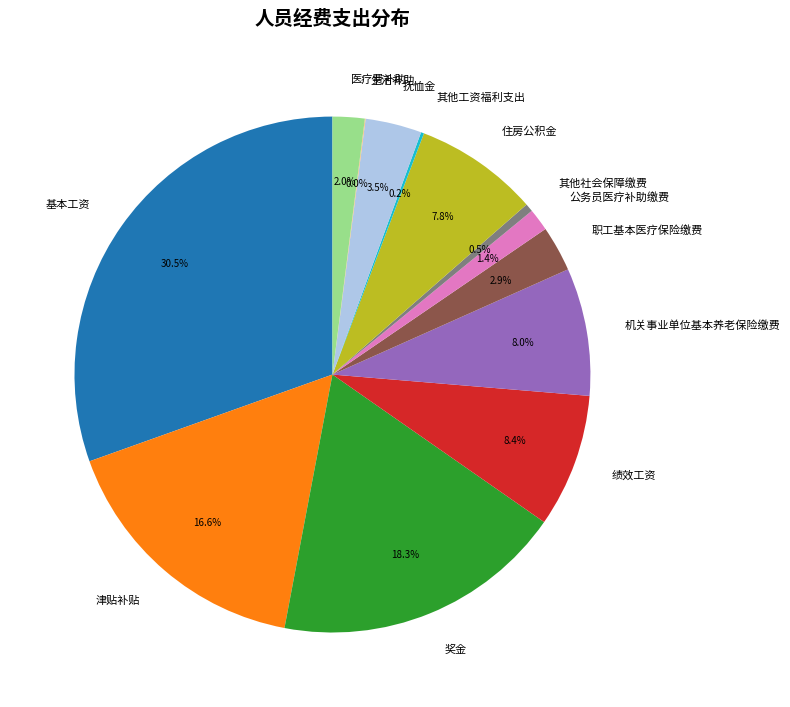

Approximately how many times larger is the value at 住房公积金 compared to 津贴补贴?

0.5